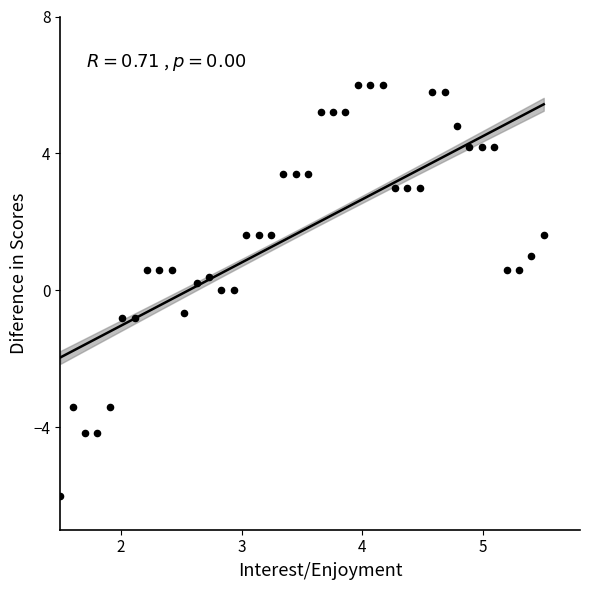

What is the range of X values (max minus min)?

4.0